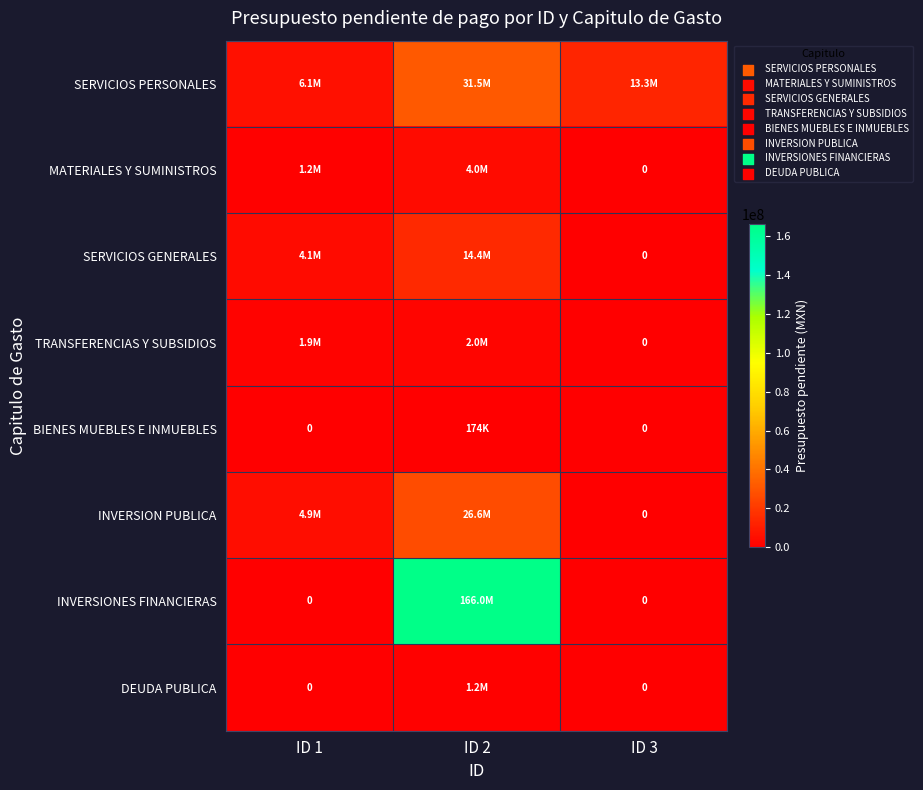

What is the maximum value for BIENES MUEBLES E INMUEBLES?

173500.0